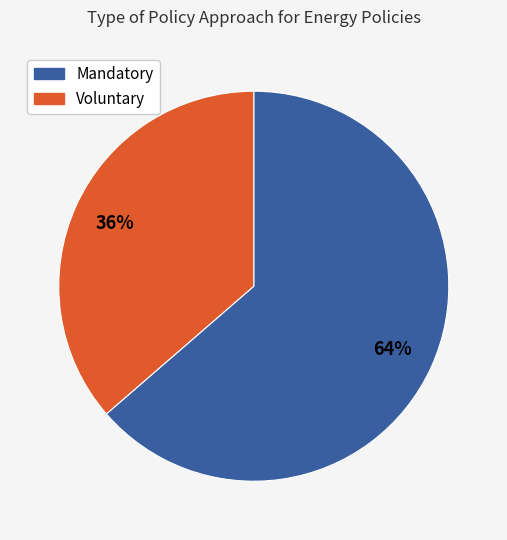

Is there any slice that represents more than half of the pie?

Yes